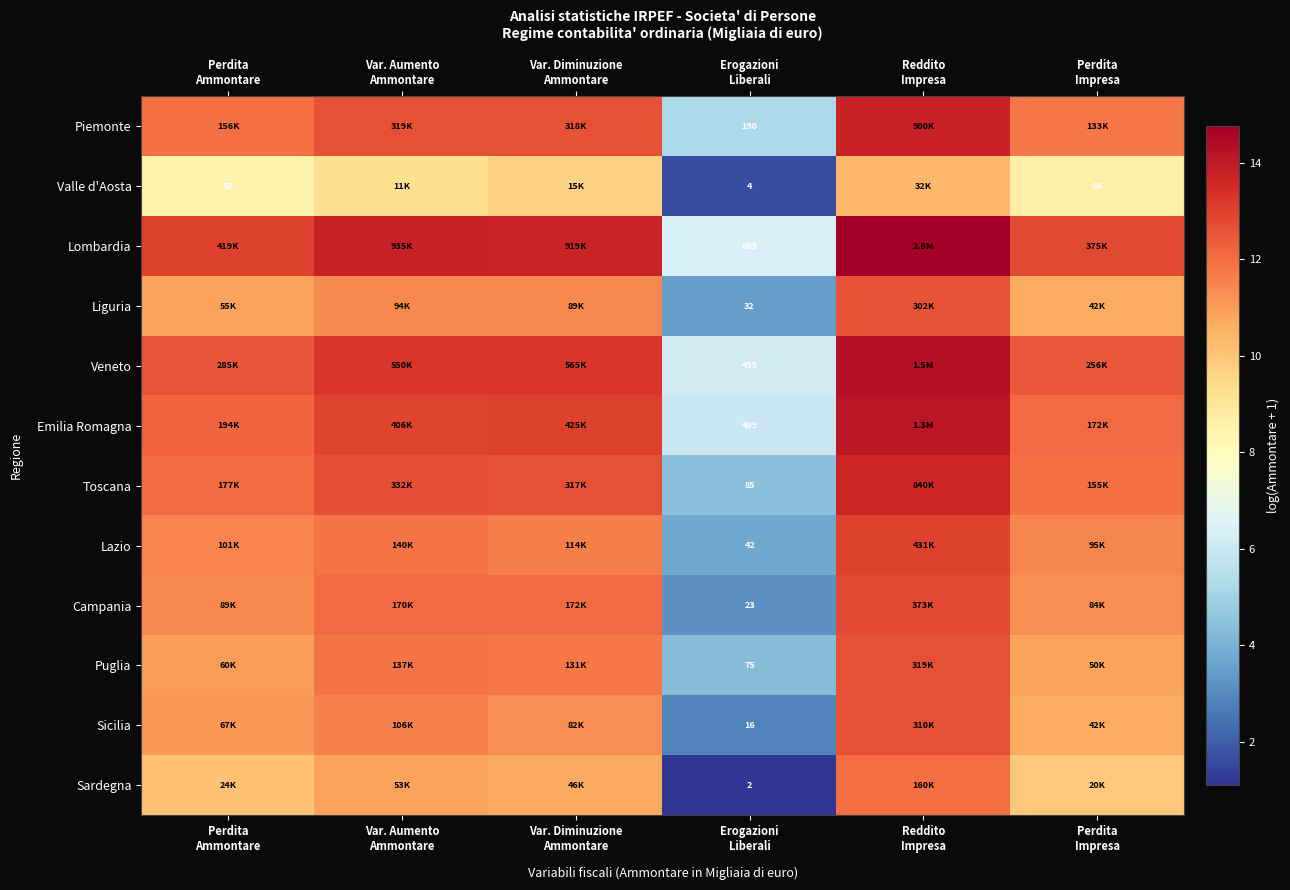

Is it true that Lazio equals 4.8 at Var. Aumento Ammontare?

False